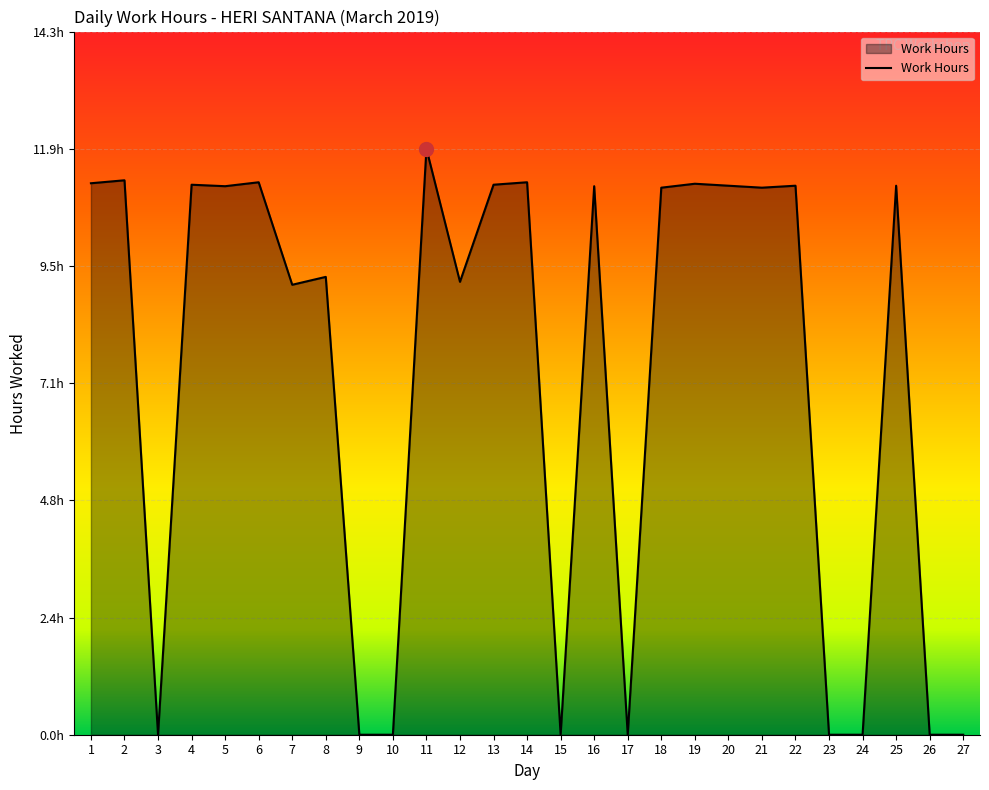

Which category has the lowest value across all series?

3